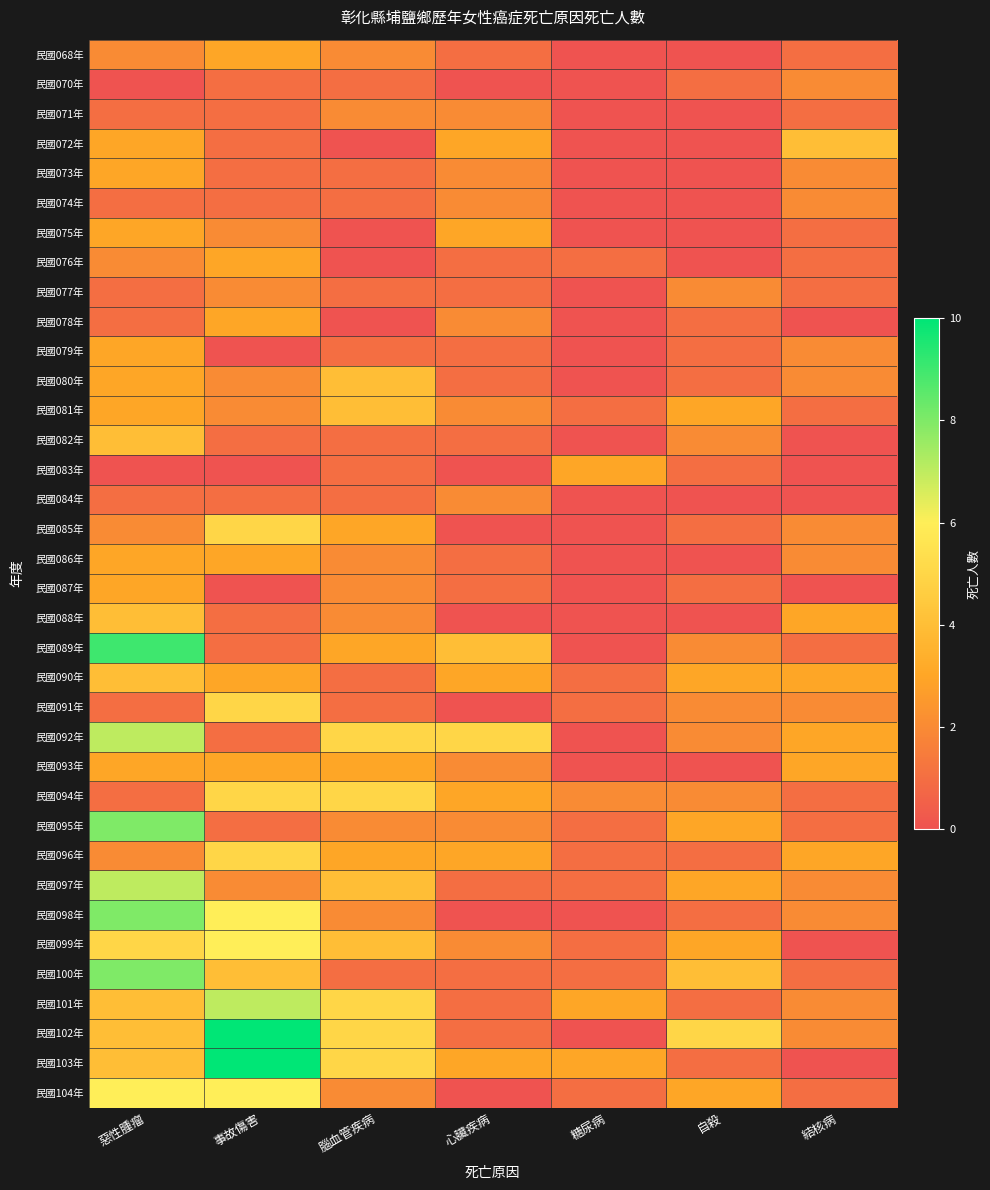

What is the spread (max minus min) of values at 心臟疾病?

5